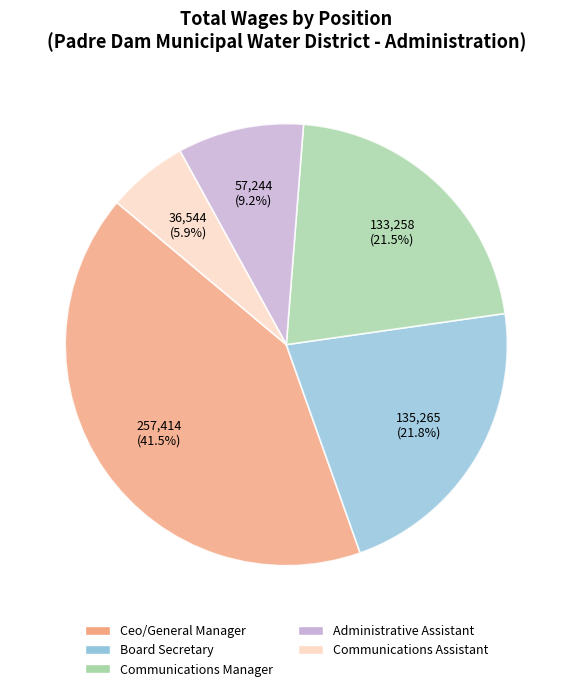

Which has a higher value, Communications Assistant or Administrative Assistant?

Administrative Assistant